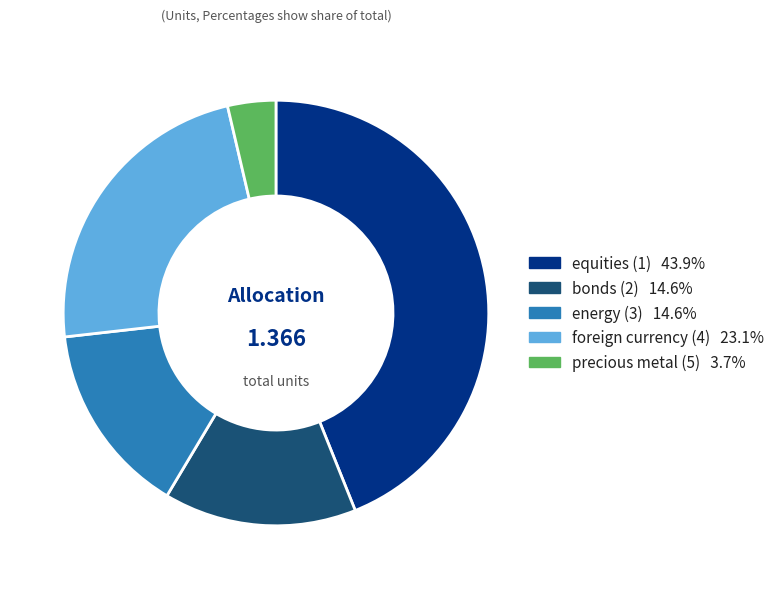

What is the largest slice in the pie chart?

equities (1)